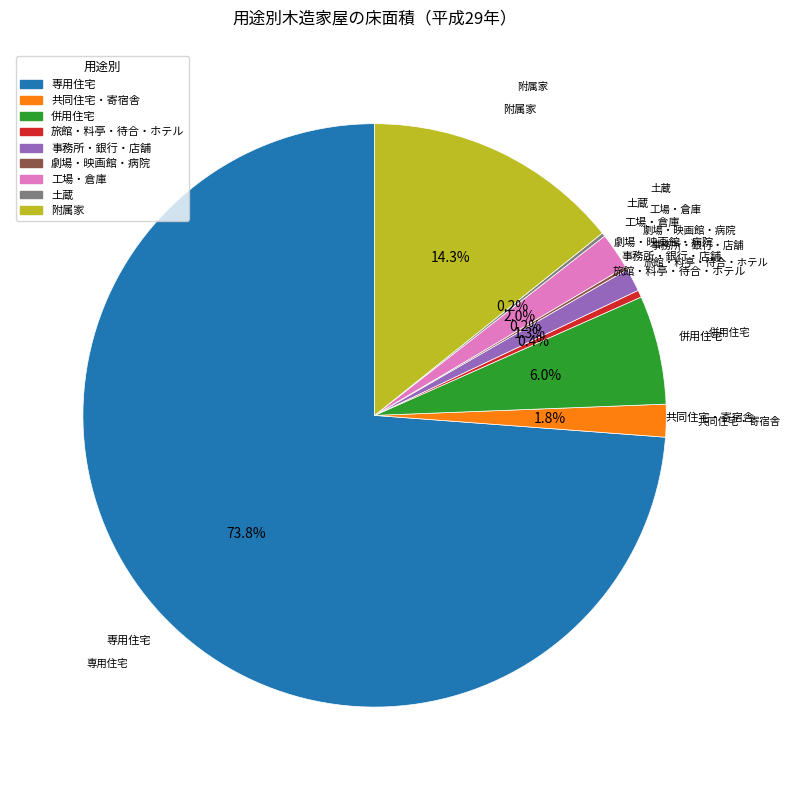

Approximately how many times larger is the value at 共同住宅・寄宿舎 compared to 事務所・銀行・店舗?

1.4